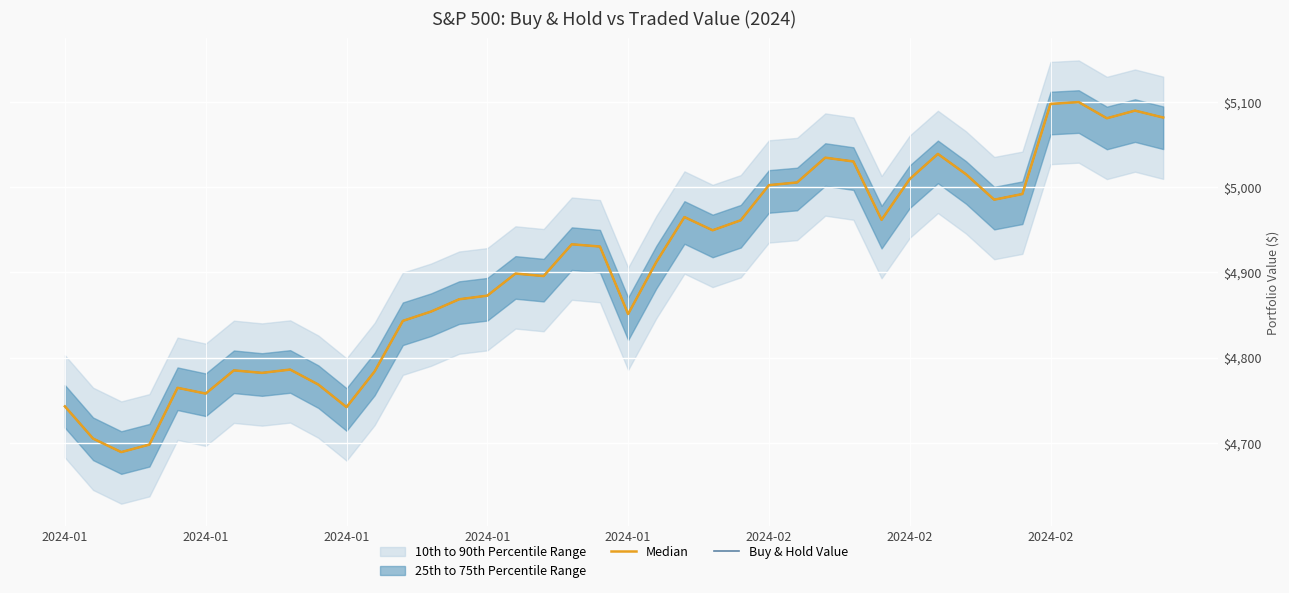

At 23, list the series in order from largest to smallest.

Median, Buy & Hold Value